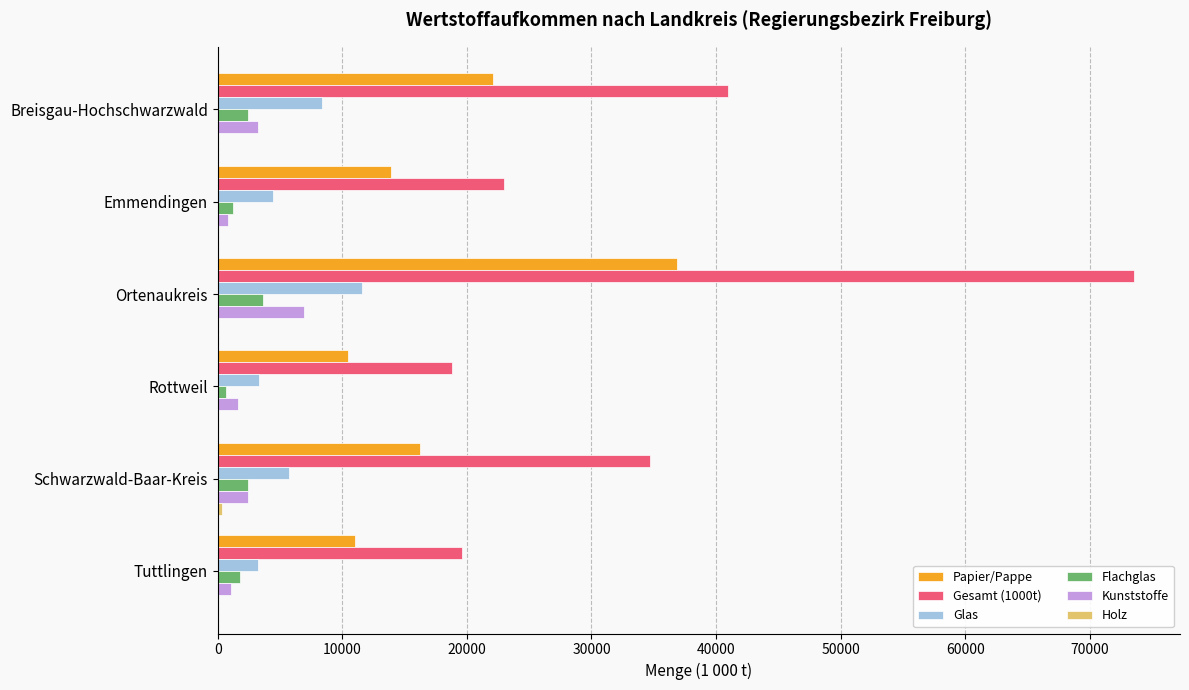

The value of Gesamt (1000t) at Emmendingen is 22953. True or false?

True